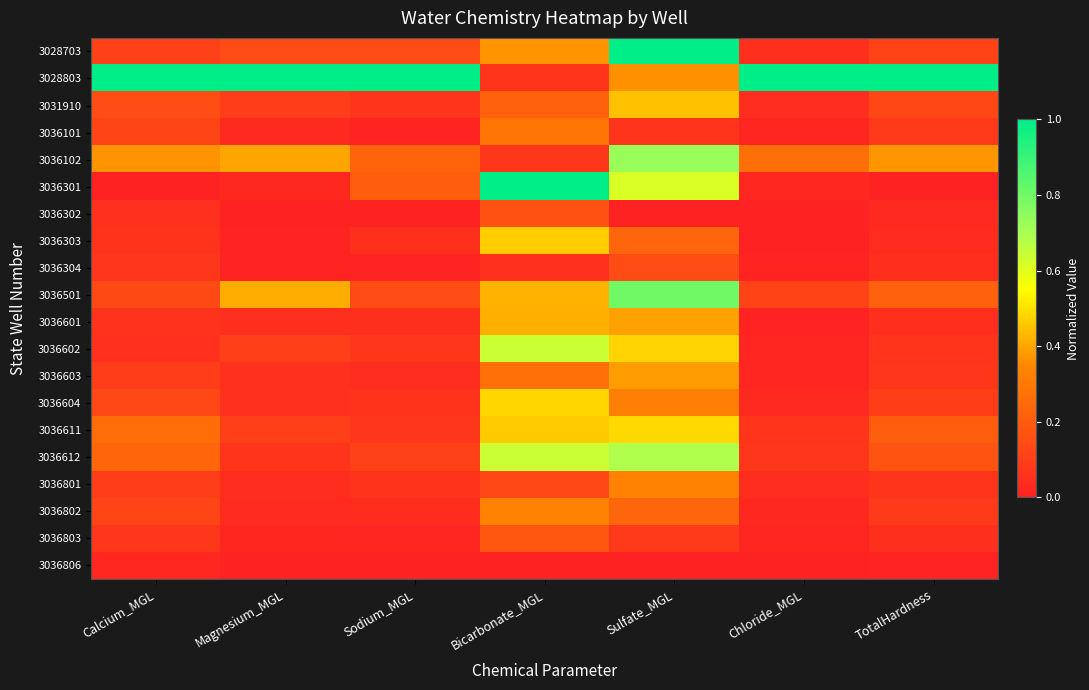

Which label corresponds to the largest value in the chart?

Sulfate_MGL